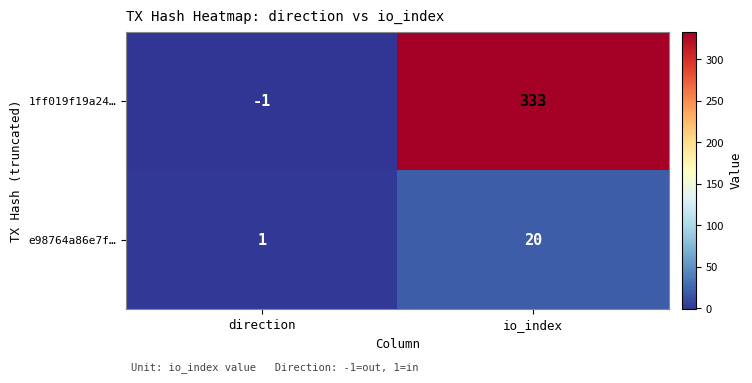

Which series has the largest total across all categories?

1ff019f19a24…